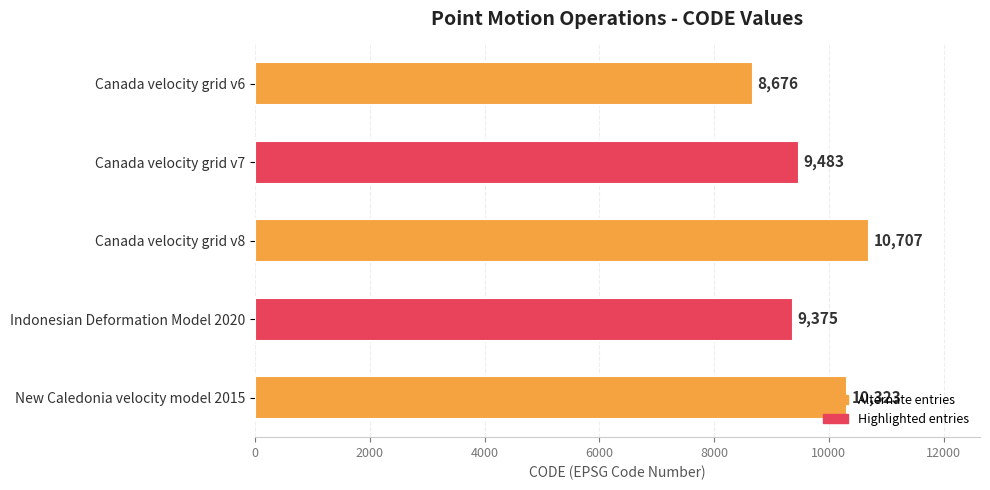

Which category has the highest value across all series?

Canada velocity grid v8